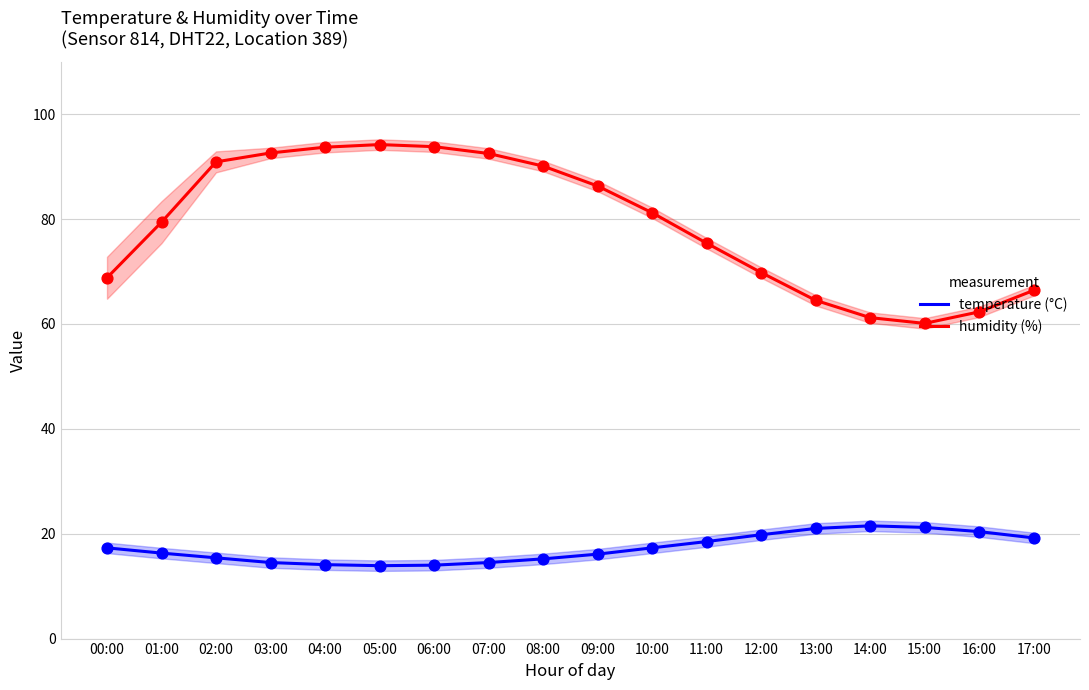

At how many categories does at least one series exceed 64?

15